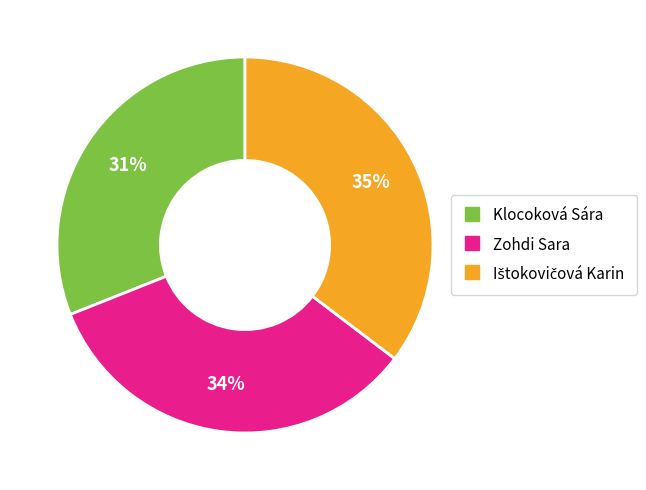

Is there a majority slice in this chart?

No